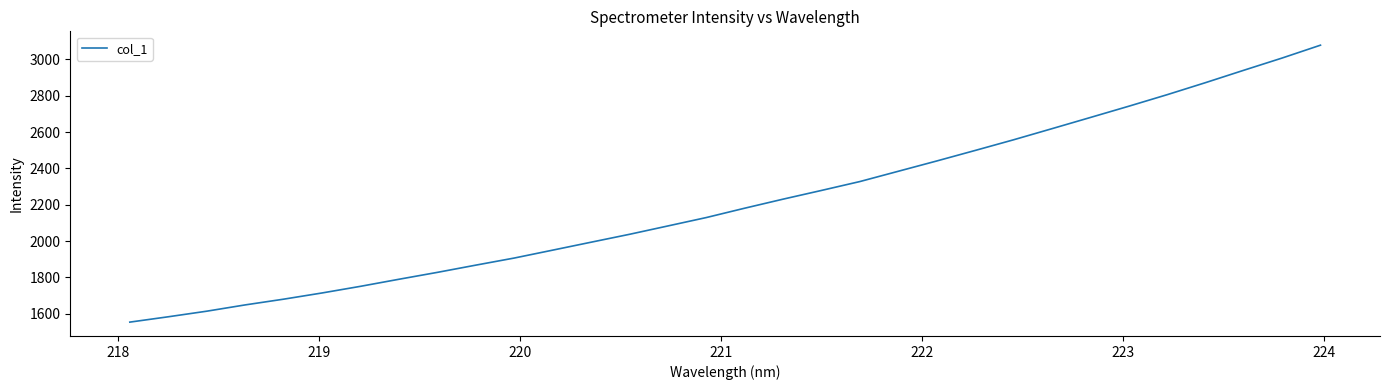

What is the minimum value shown in the chart?

1554.4